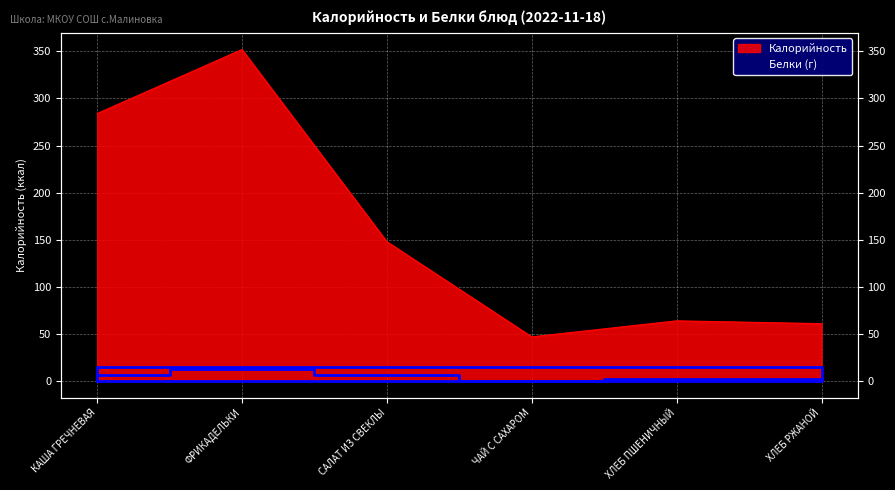

Rank the series by their maximum value, from lowest to highest.

Белки, Калорийность